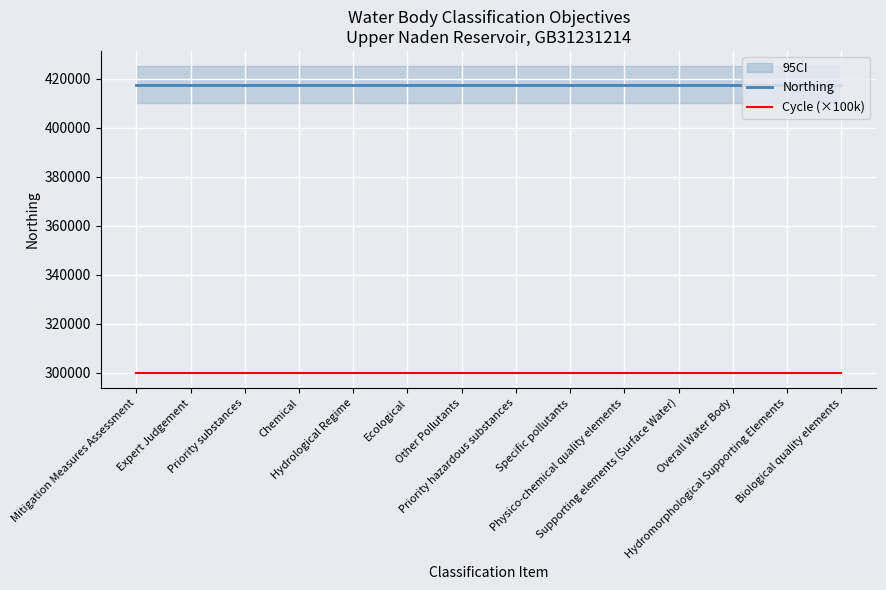

Reading left to right, list all the values displayed in this chart.

Northing: 417270	417270	417270	417270	417270	417270	417270	417270	417270	417270	417270	417270	417270	417270
Cycle (×100k): 300000	300000	300000	300000	300000	300000	300000	300000	300000	300000	300000	300000	300000	300000